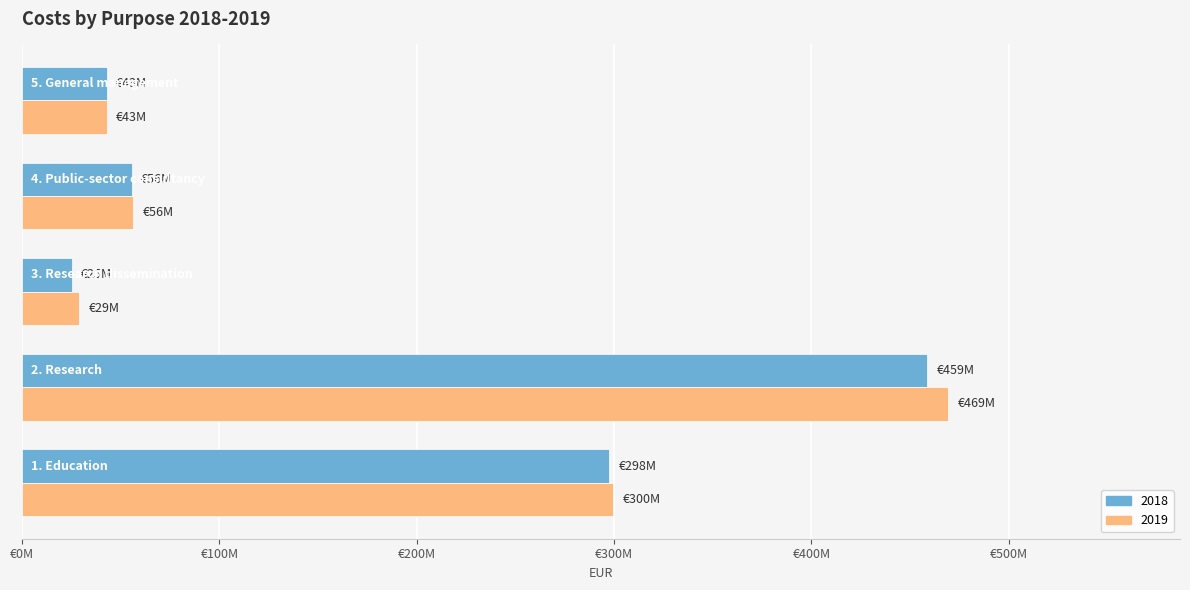

List the labels in order of 2018 value, largest first.

2. Research, 1. Education, 4. Public-sector consultancy, 5. General management, 3. Research dissemination